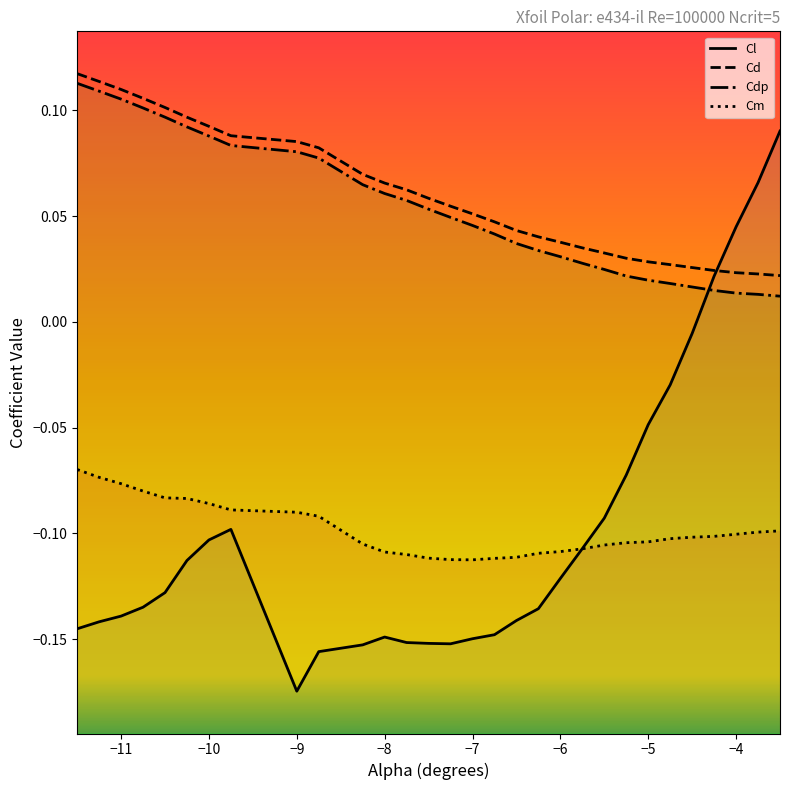

True or false: Cd has a value of 0.1 at -10.75.

True